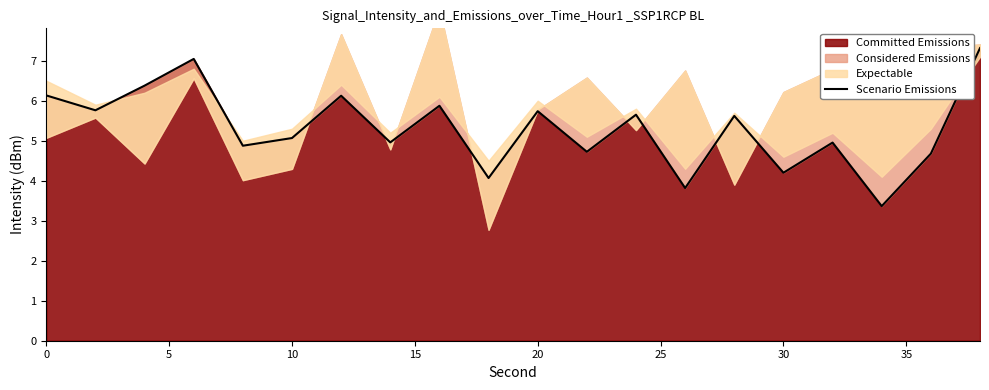

What is the sum of all values?

106.3